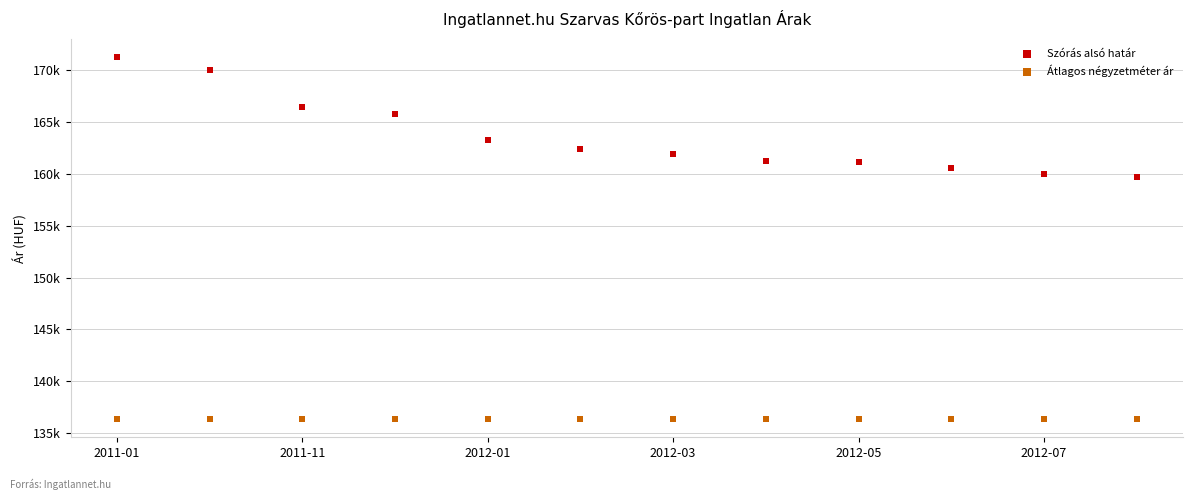

Which series contains the lowest Y value?

Átlagos négyzetméter ár